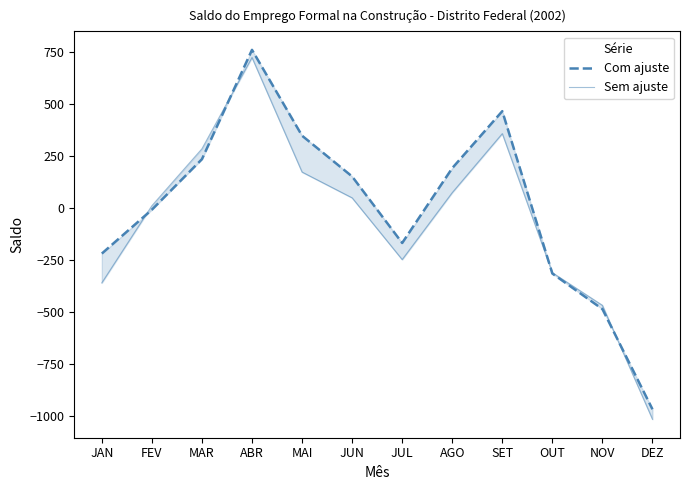

How many intersections are there between Com ajuste and Sem ajuste?

4